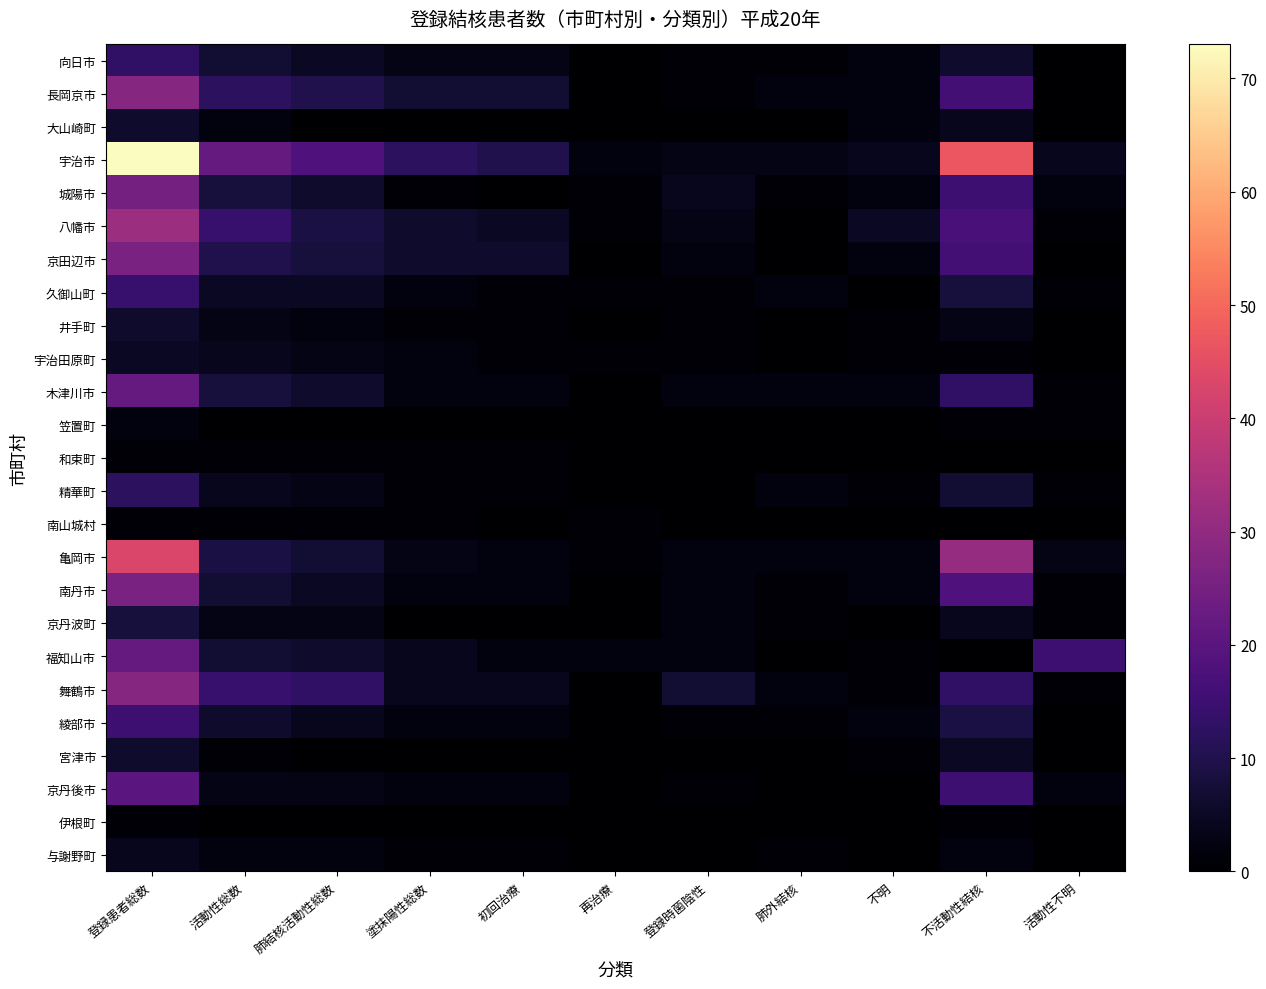

At how many categories does at least one series exceed 48?

1